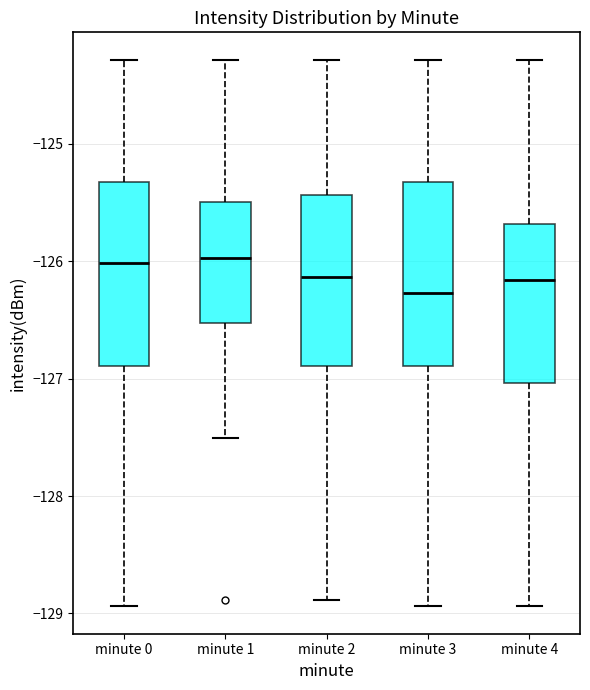

Which box's median line is the lowest?

minute 3